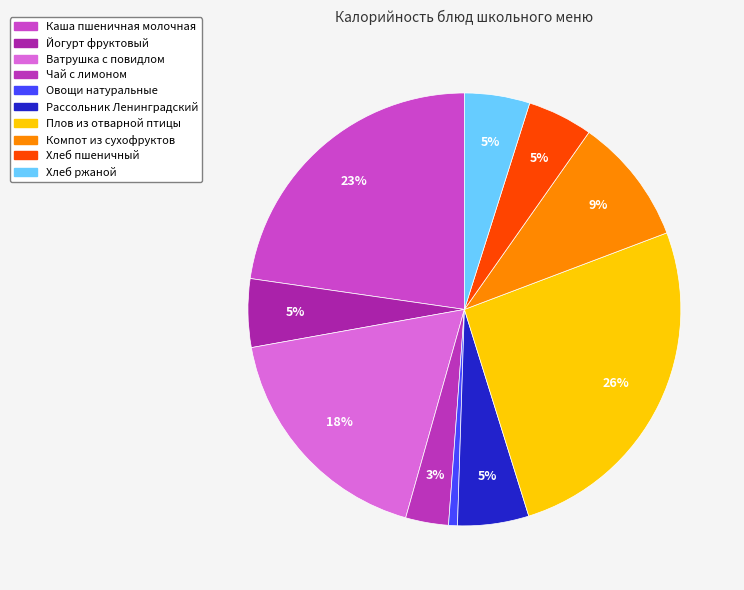

What percentage is NOT represented by Рассольник Ленинградский?

94.7%